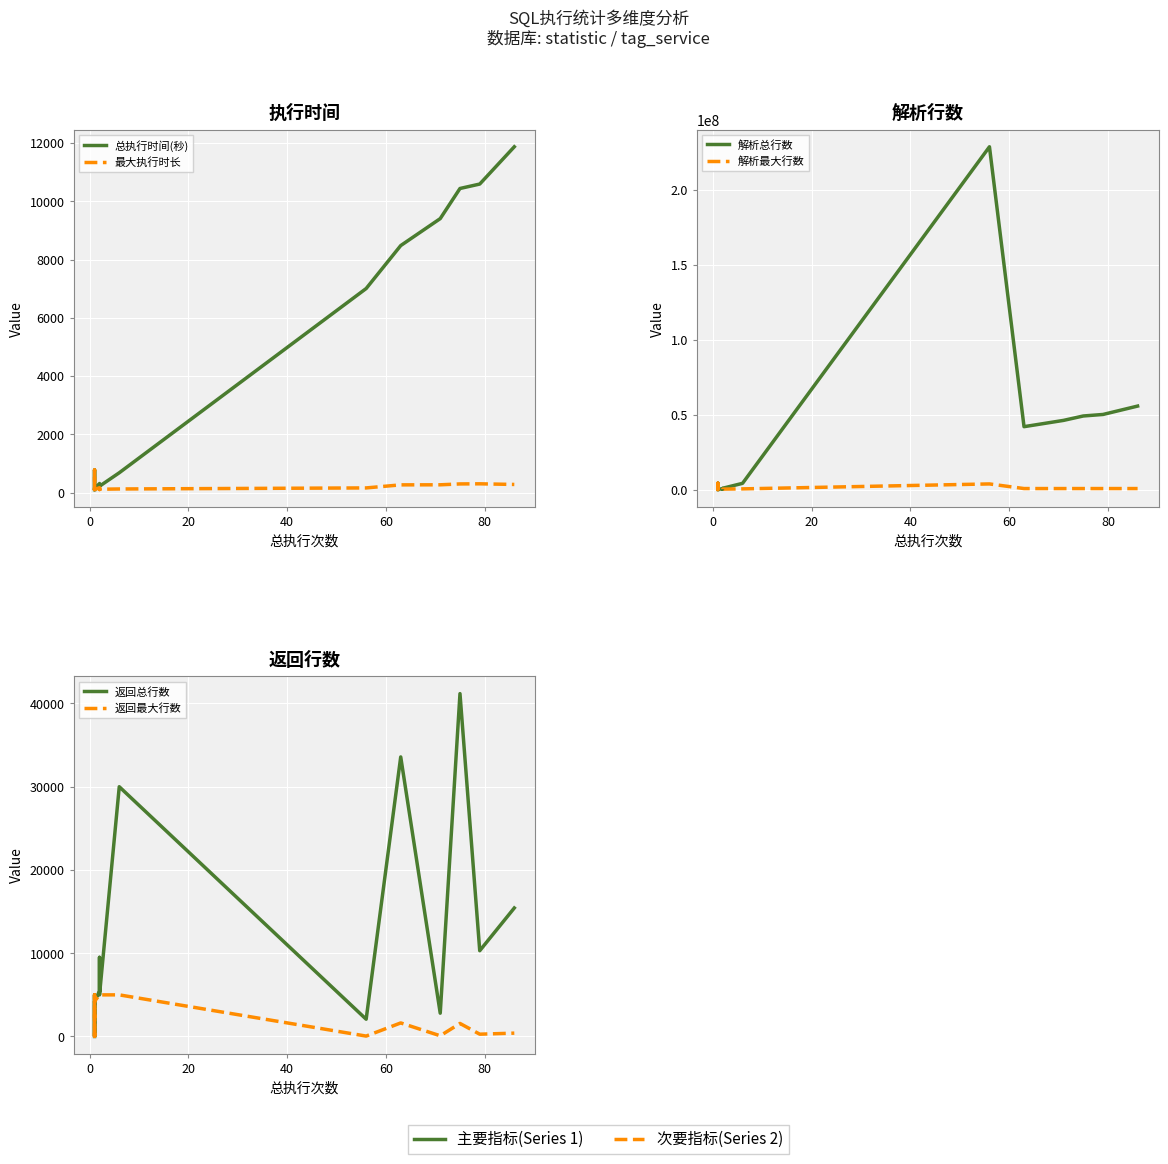

What are all the series names shown in the legend?

总执行时间(秒), 最大执行时长, 解析总行数, 解析最大行数, 返回总行数, 返回最大行数